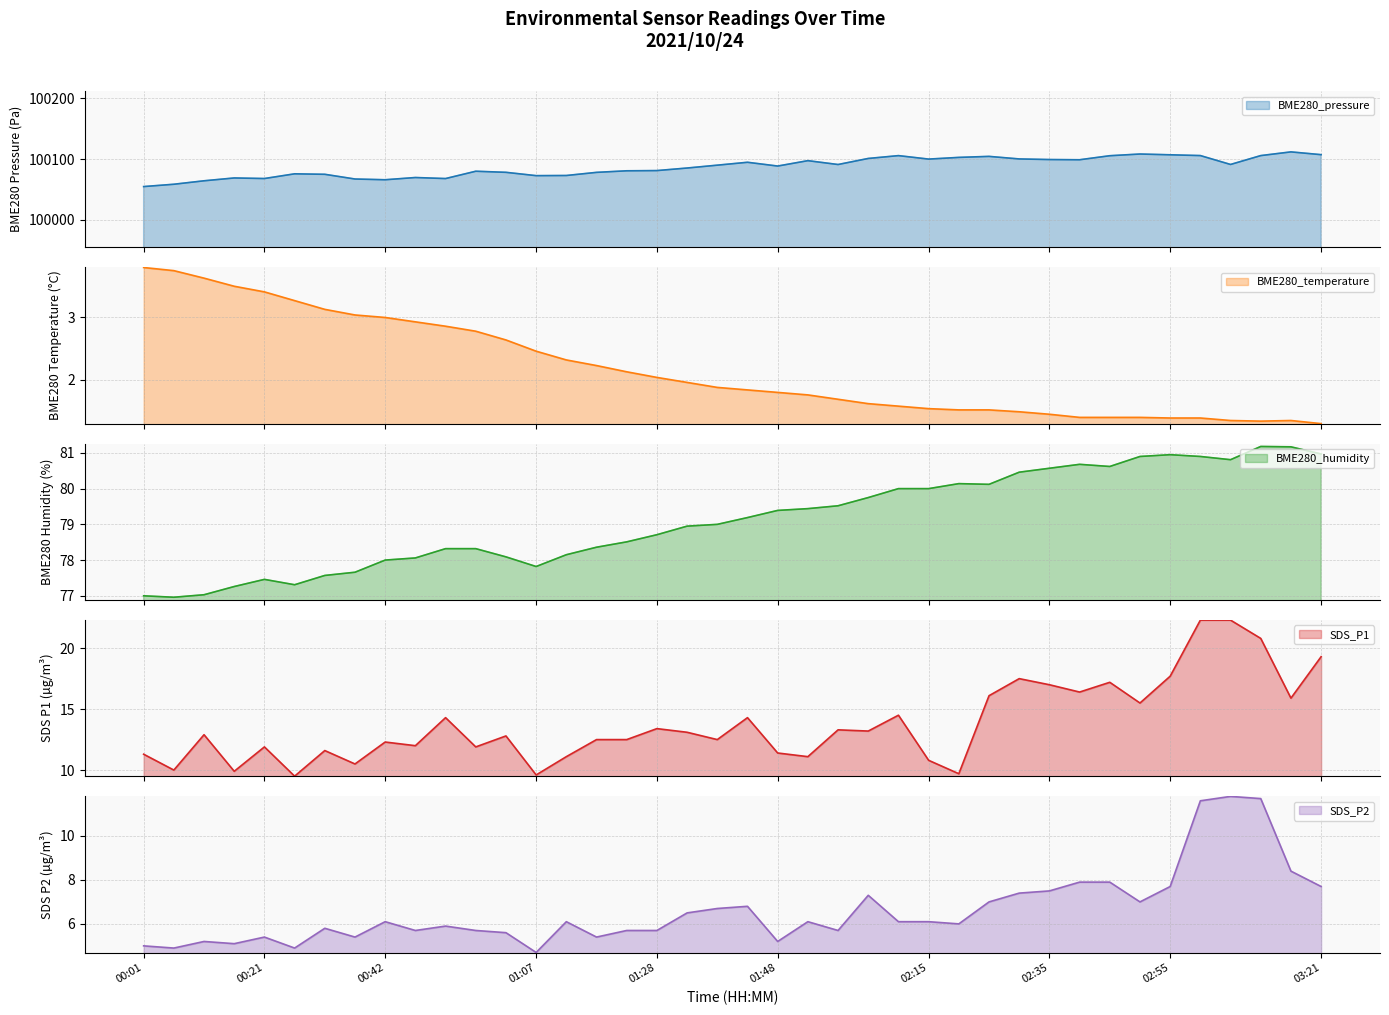

What is the sum of all BME280_pressure values?

4003487.0